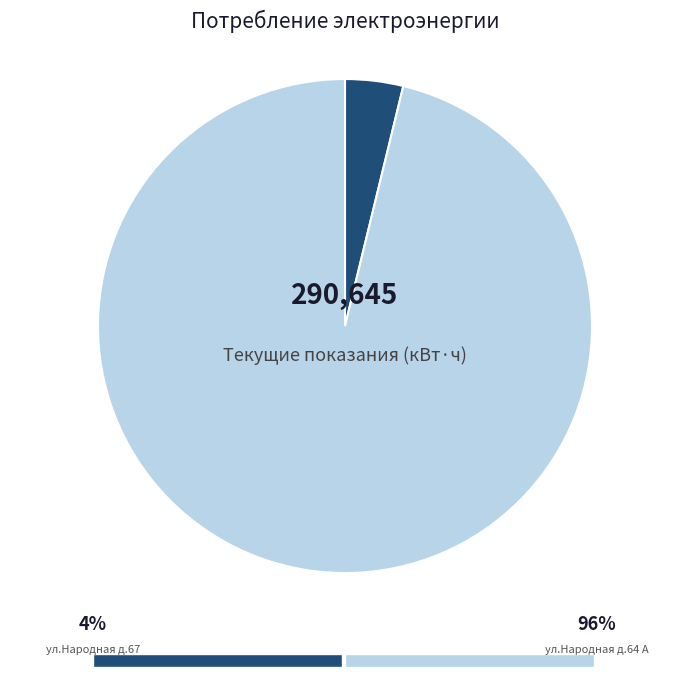

Is there a majority slice in this chart?

Yes